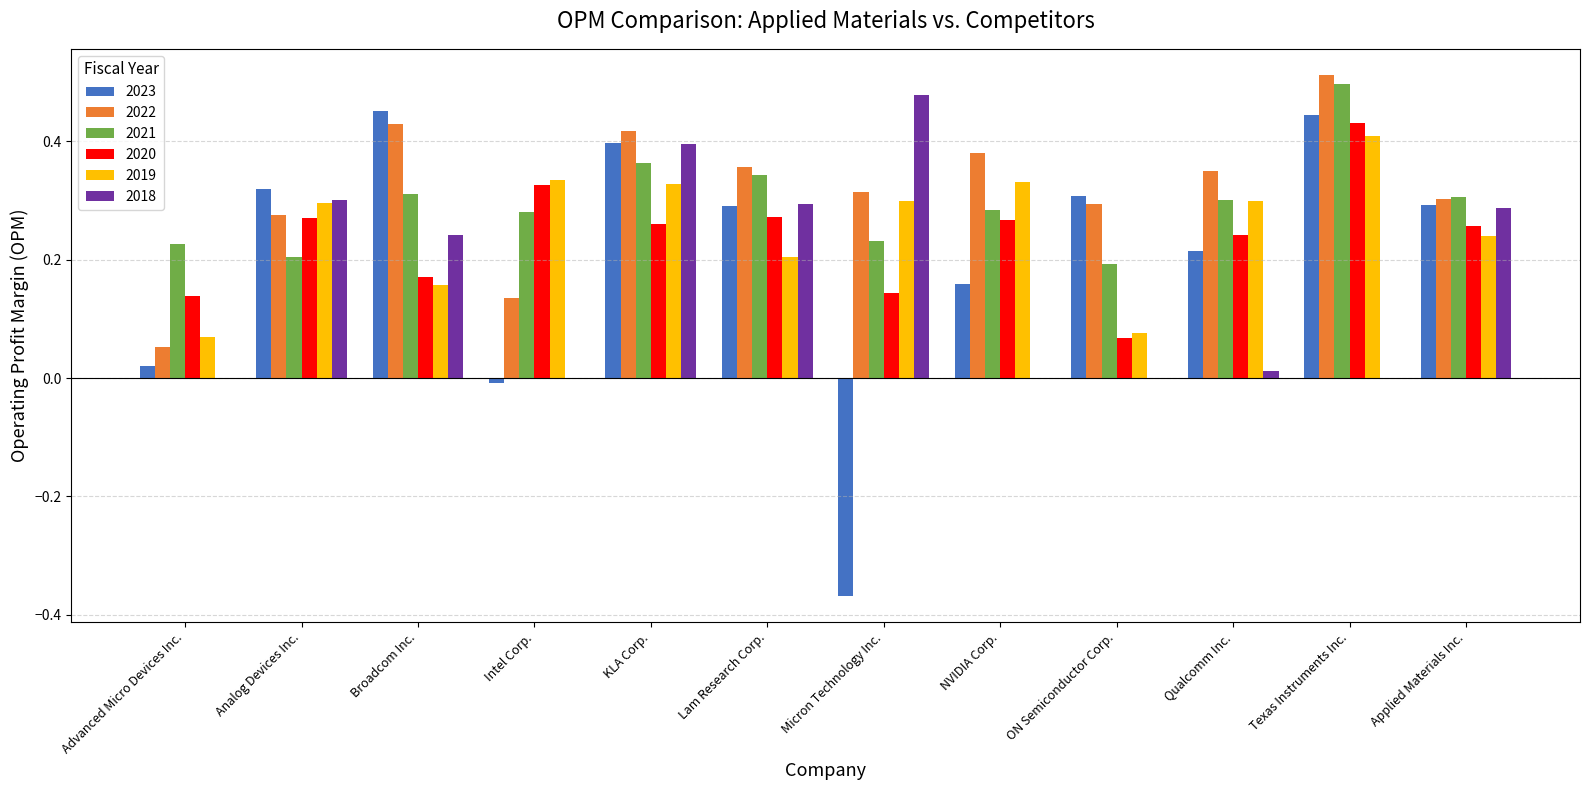

At which category does the chart reach its peak across all series?

Texas Instruments Inc.